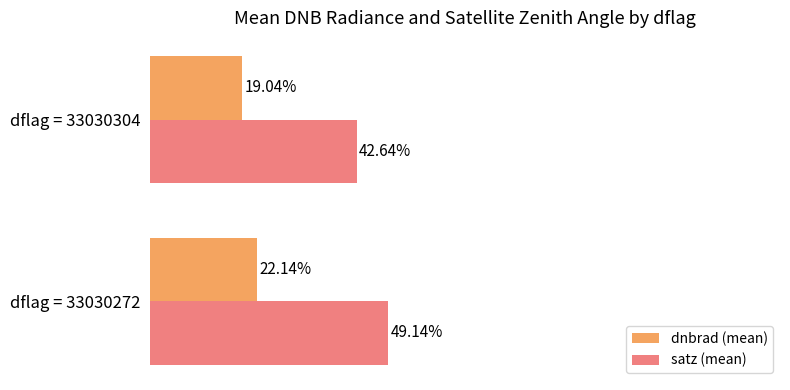

At dflag = 33030272, list the series in order from largest to smallest.

satz (mean), dnbrad (mean)